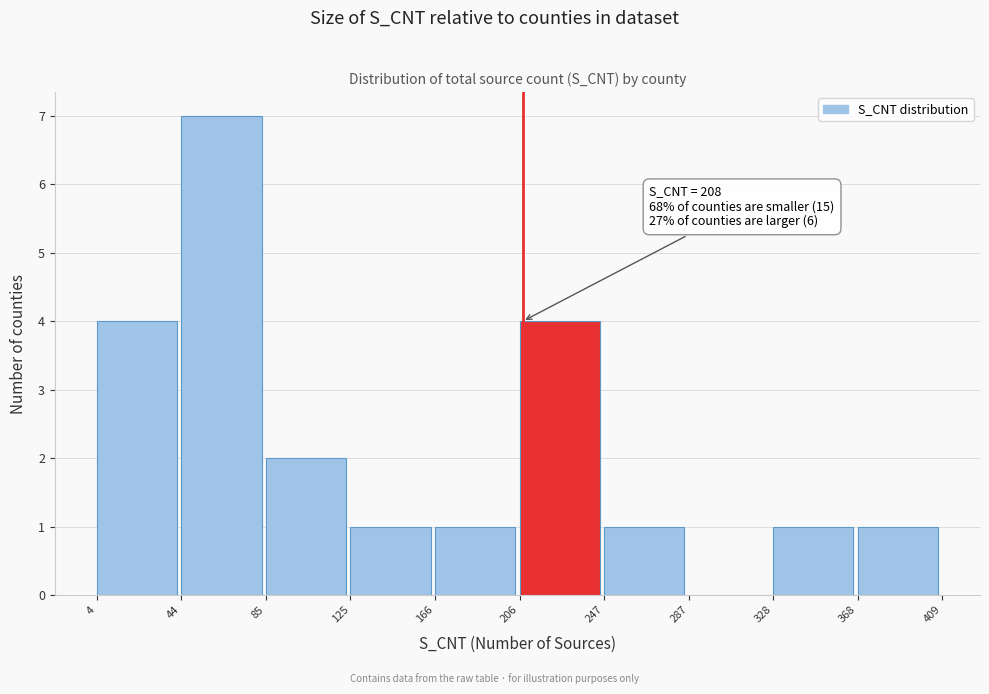

Which range on the x-axis has the tallest bar?

44 to 85